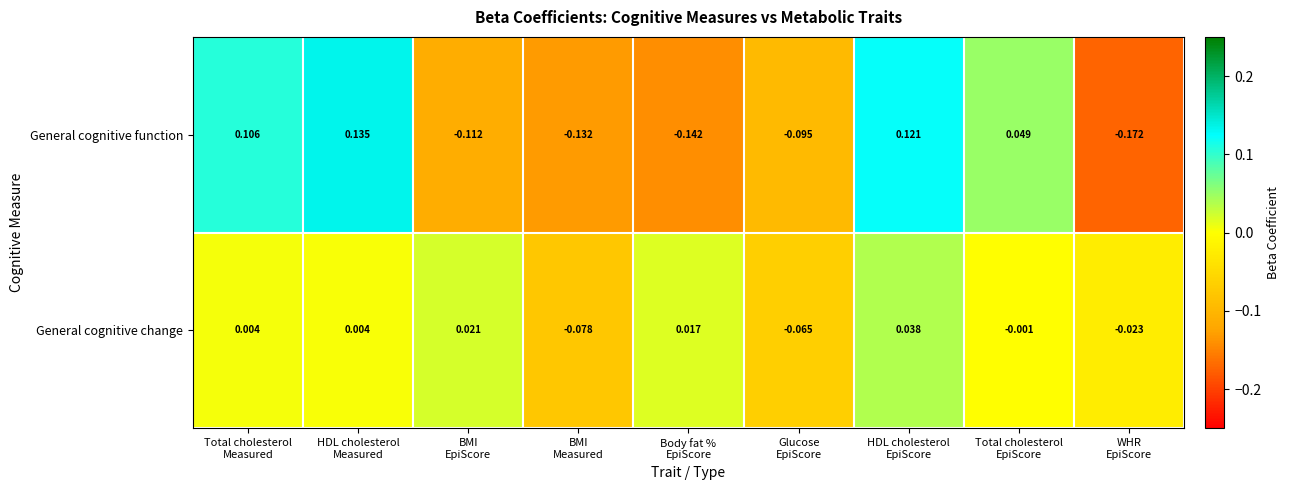

At which category does the chart reach its minimum across all series?

WHR
EpiScore